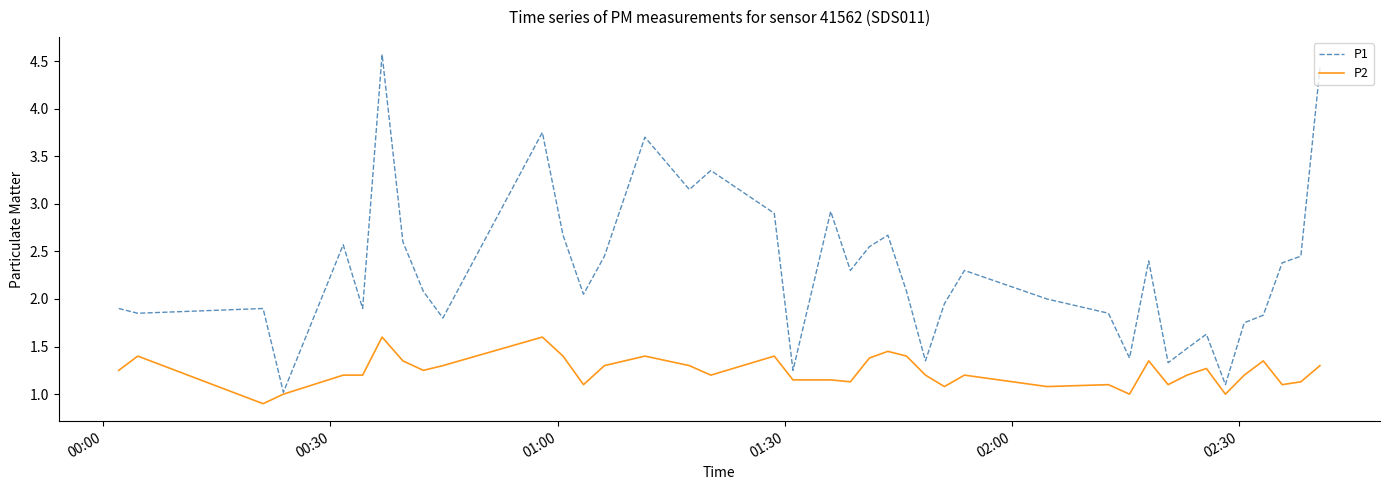

Which series has the largest range (max minus min)?

P1